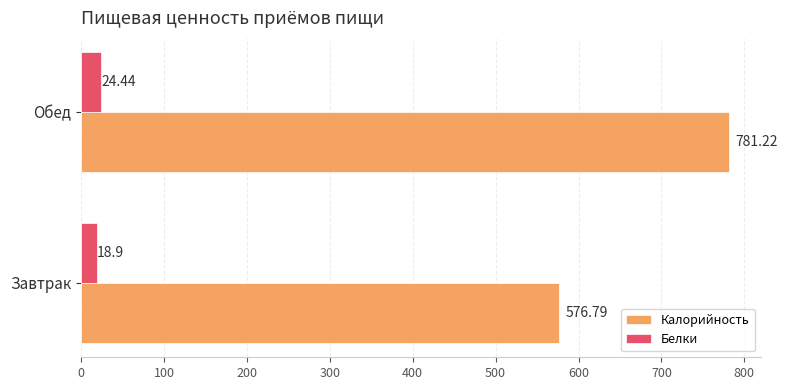

What is the average value of the Белки series?

21.7